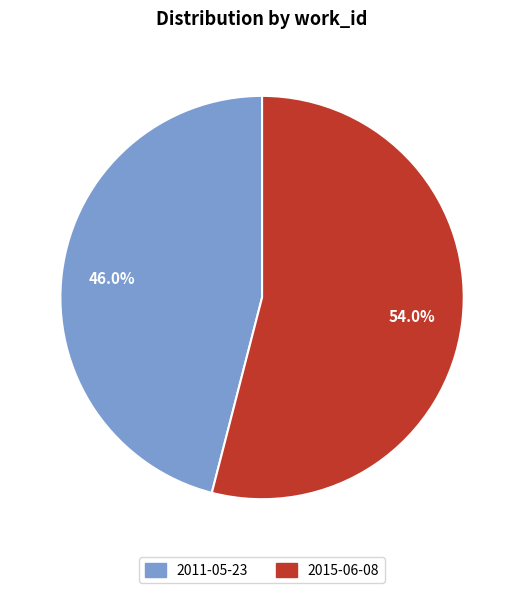

Which slice is the smallest?

2011-05-23